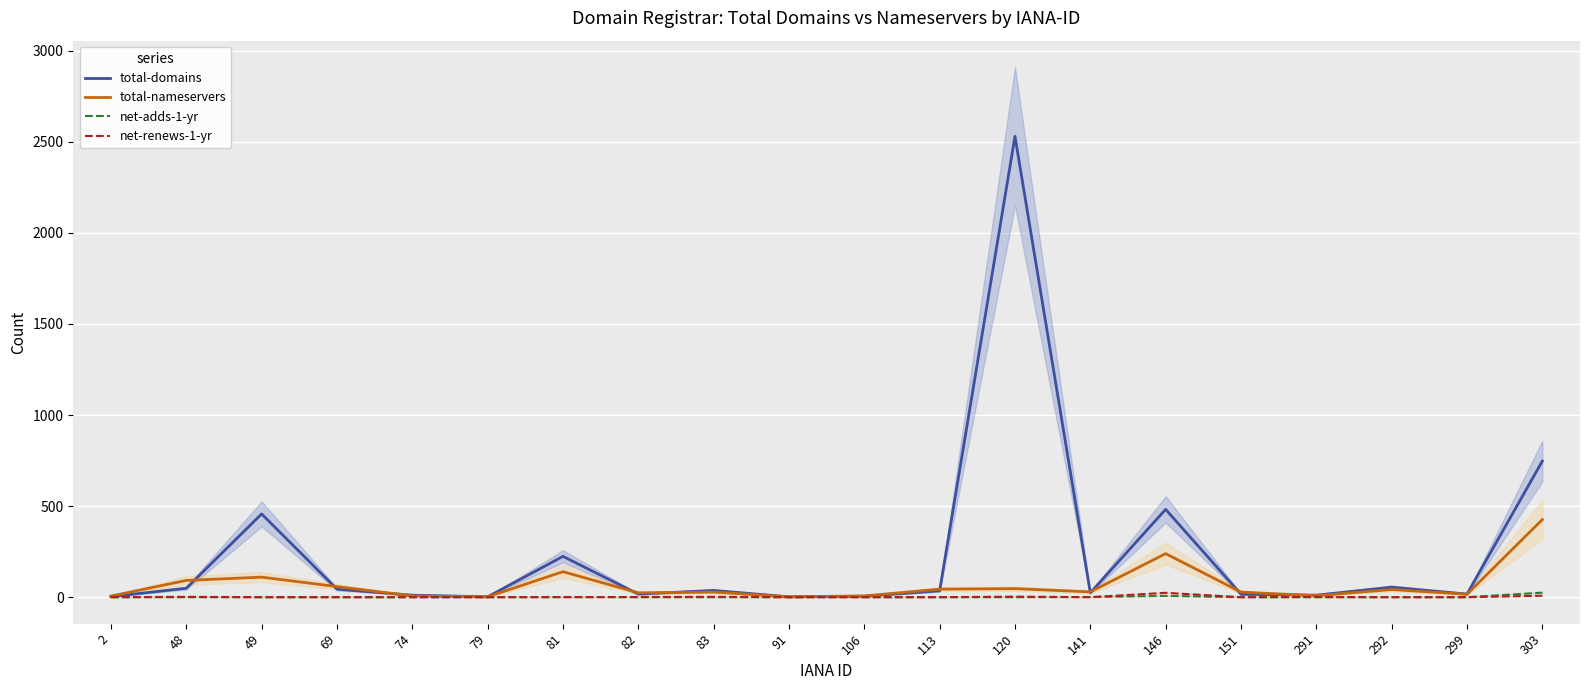

What is the sum of all total-nameservers values?

1355